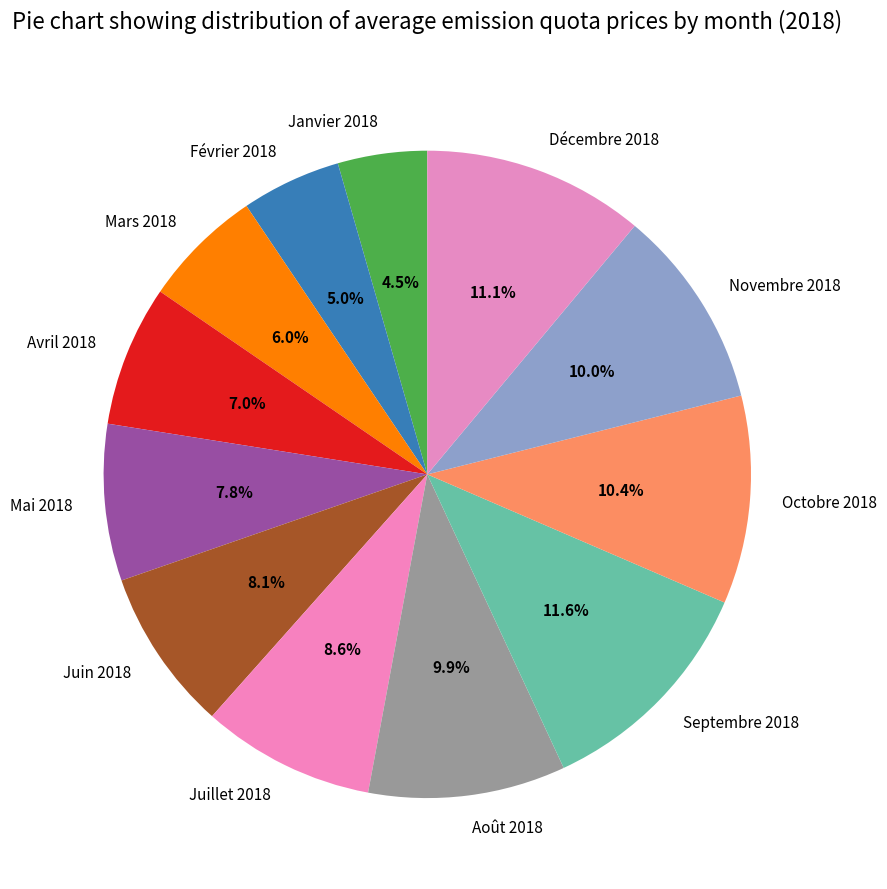

Between Mai 2018 and Avril 2018, which is larger?

Mai 2018